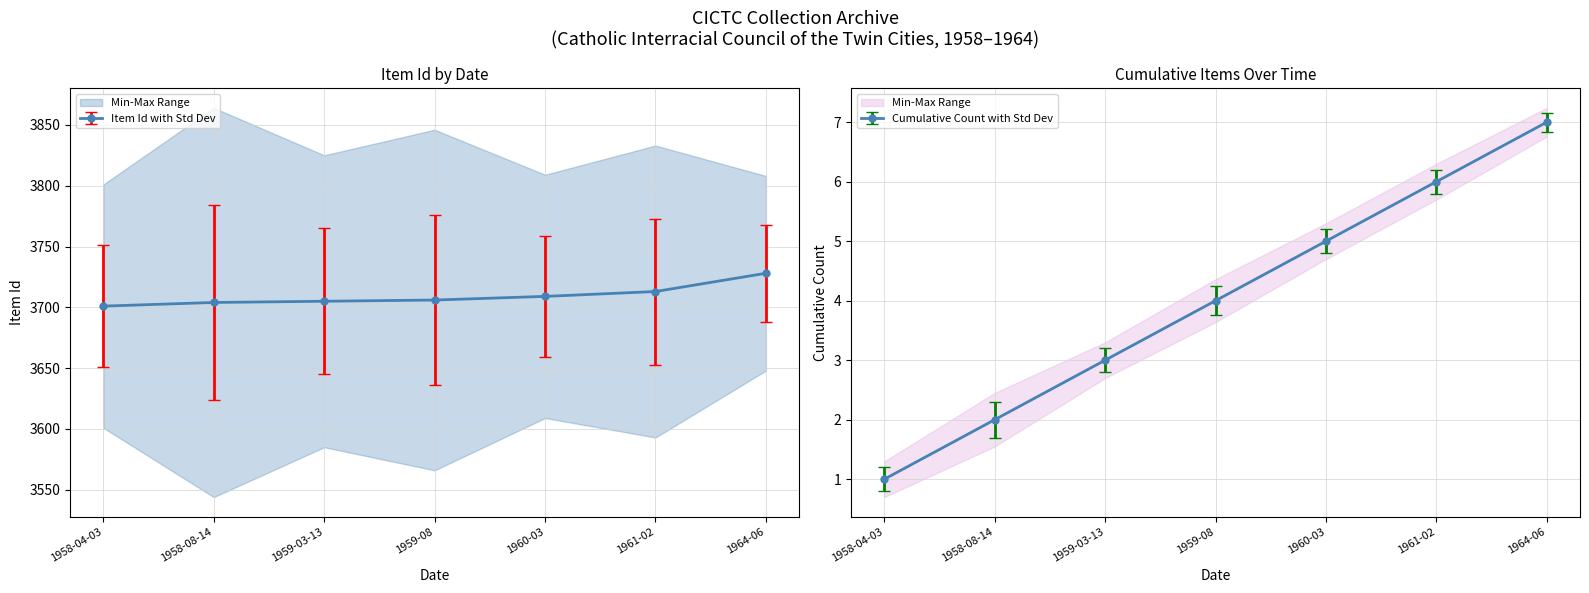

What is the sum of the values at 1958-08-14 and 1959-08?

7410